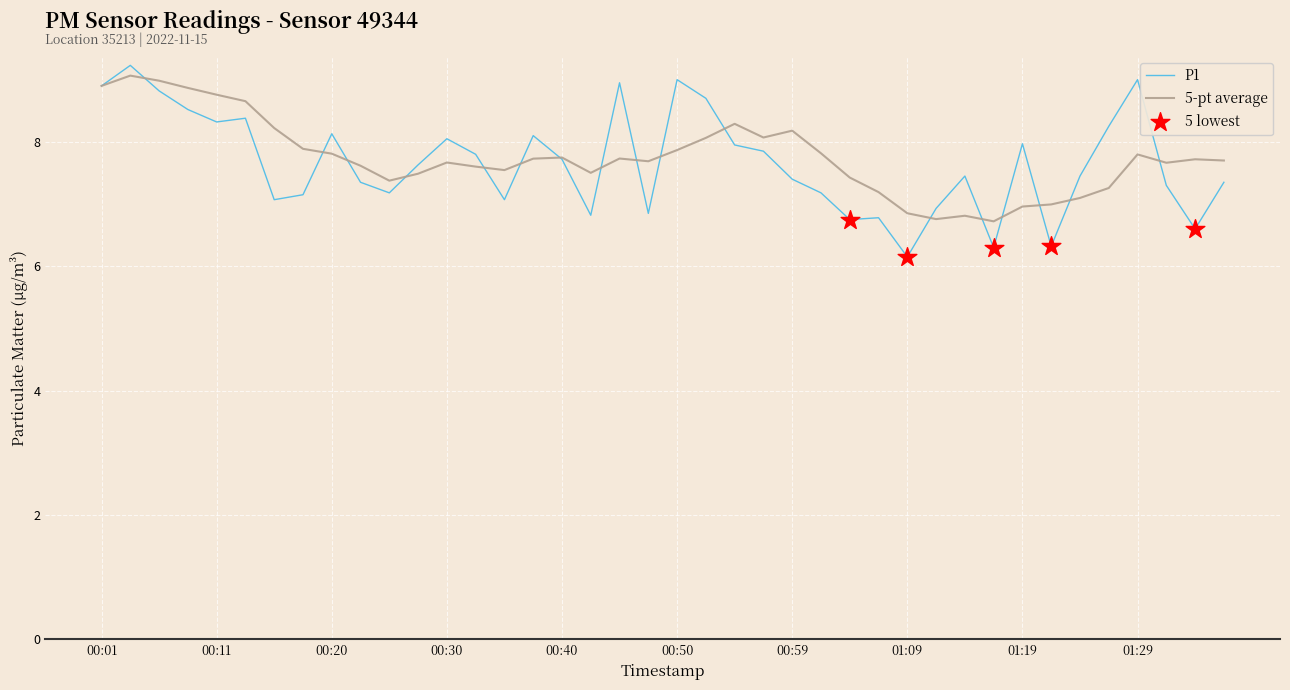

What is the maximum value for 5-pt average?

9.1